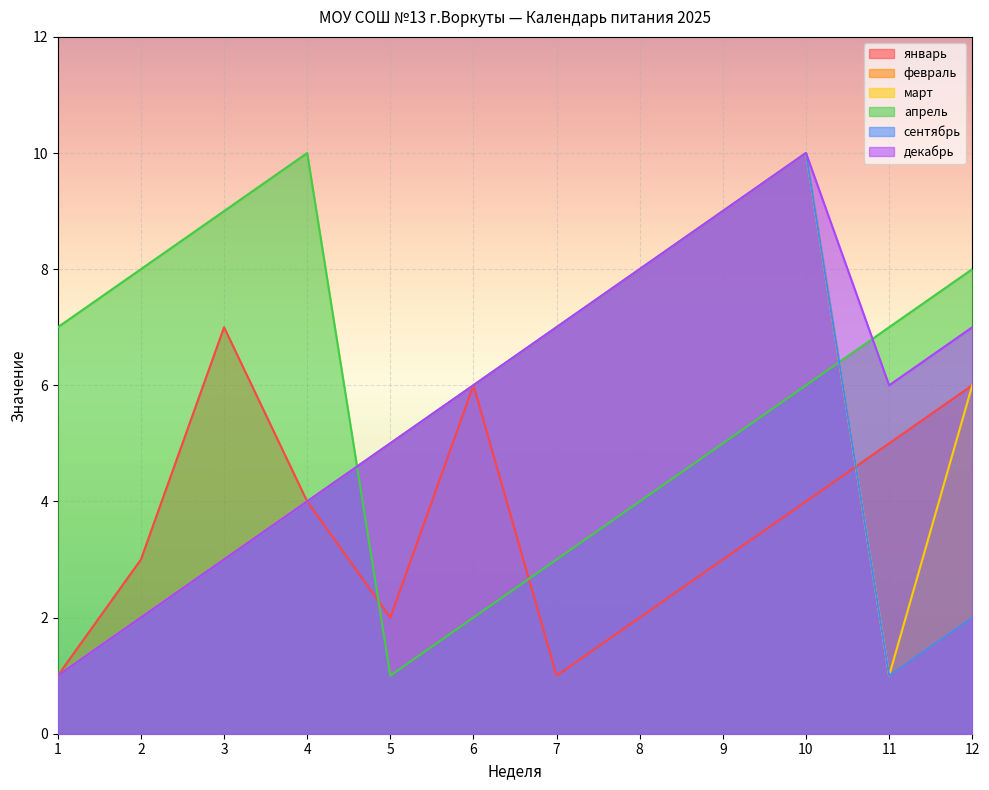

At which category is the sum across all series the highest?

10